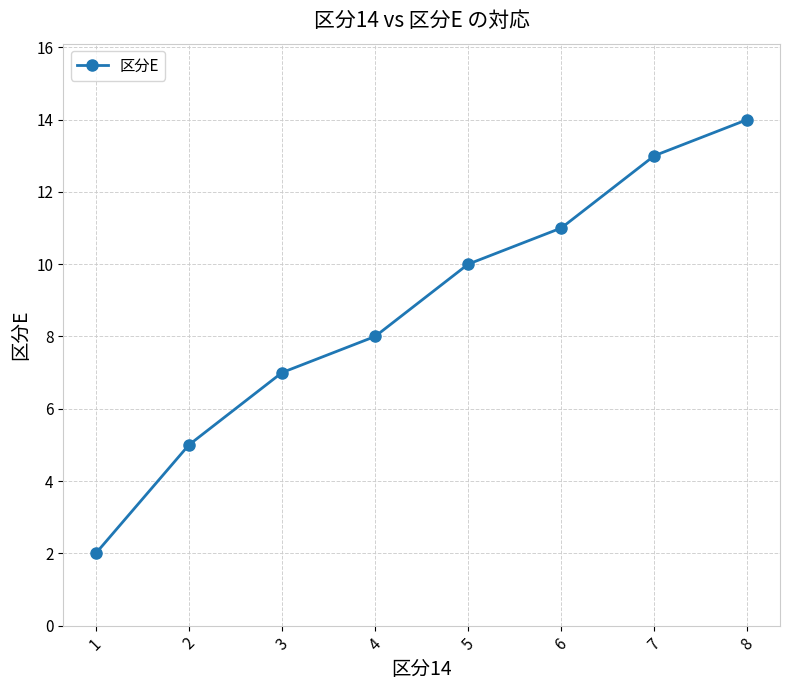

What is the ratio of the value at 5 to the value at 2?

2.0